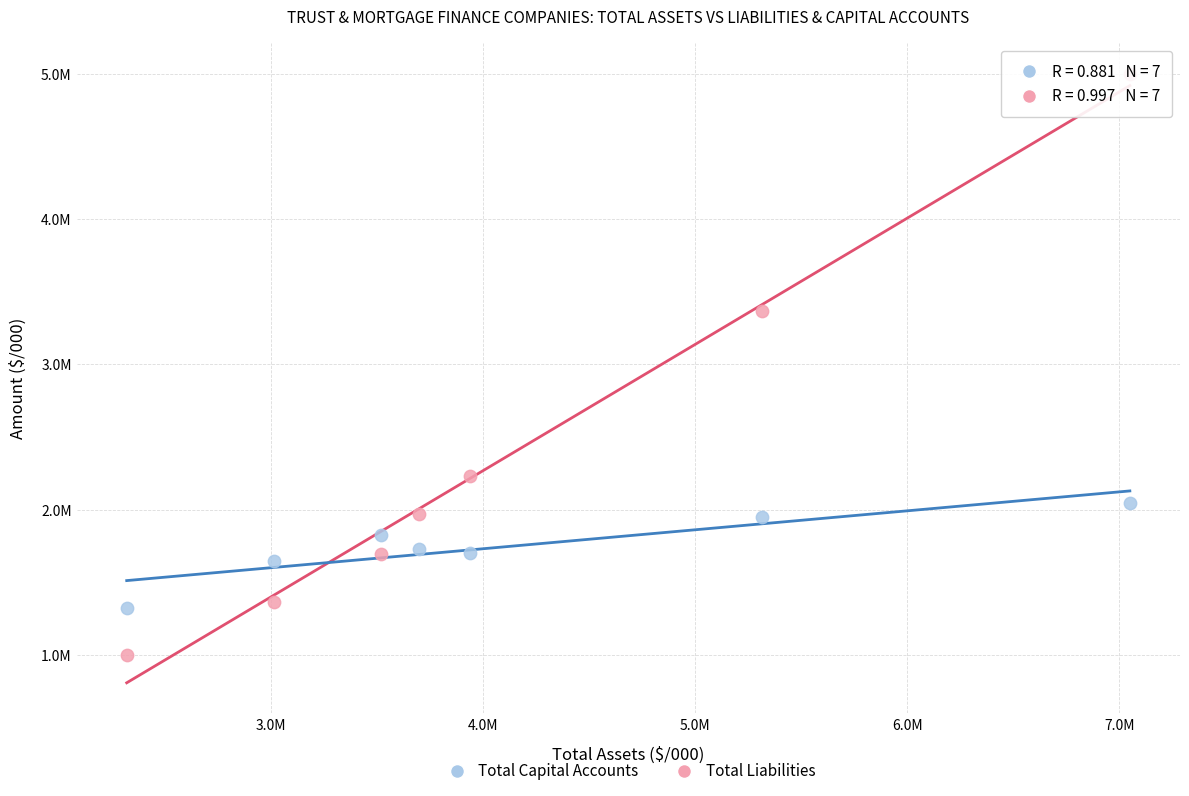

What are all the series names shown in the legend?

Total Capital Accounts, Total Liabilities